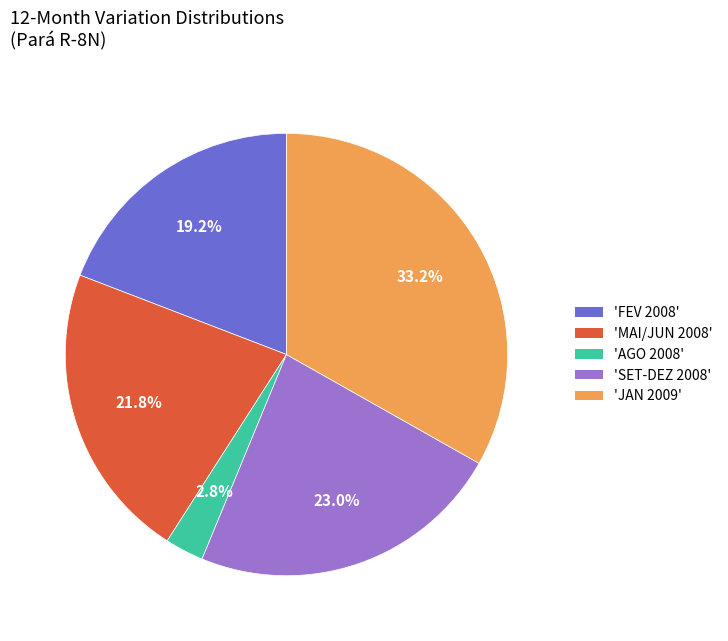

Approximately how many times larger is the value at 'JAN 2009' compared to 'SET-DEZ 2008'?

1.4